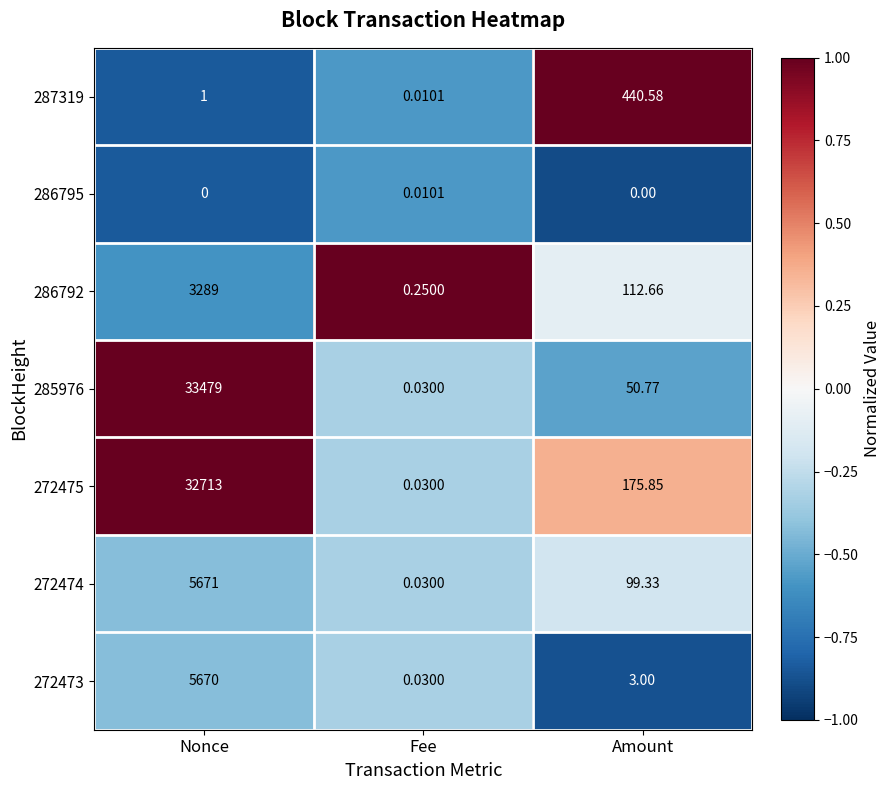

At which label is 286792 closest to 1644?

Amount